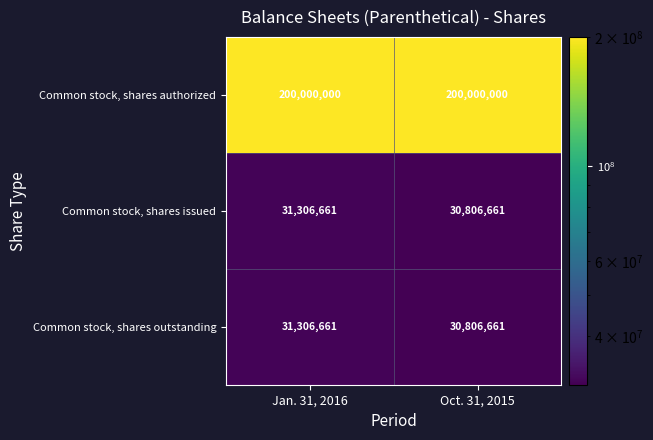

What is the average value of the Common stock, shares authorized series?

200000000